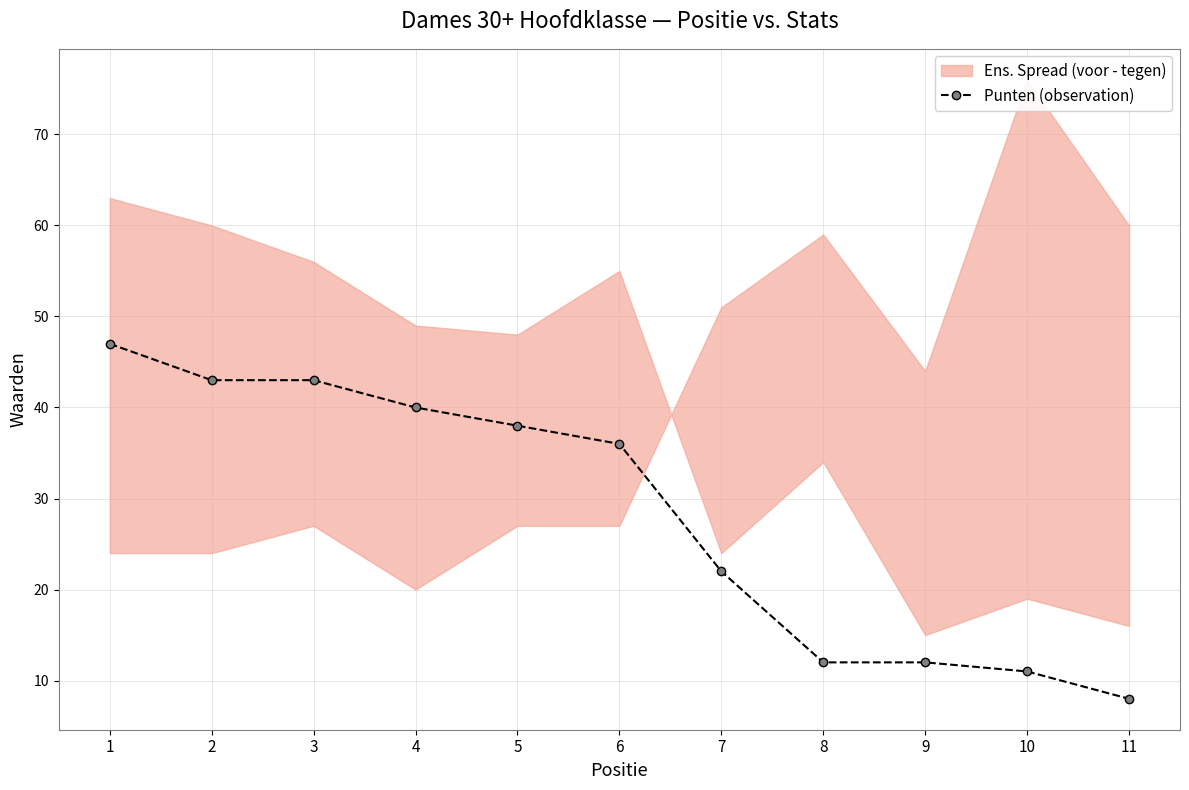

True or false: there are more than 1 points higher than both neighbors.

False